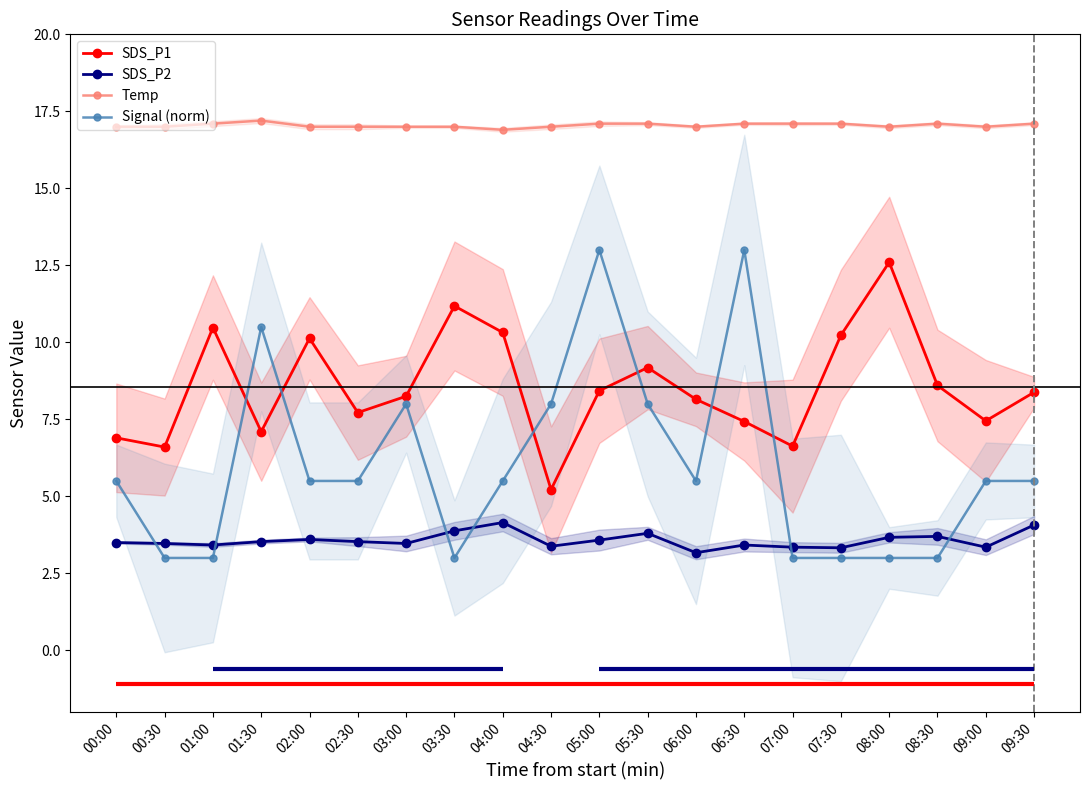

Where does the SDS_P1 series first go above 8?

01:00